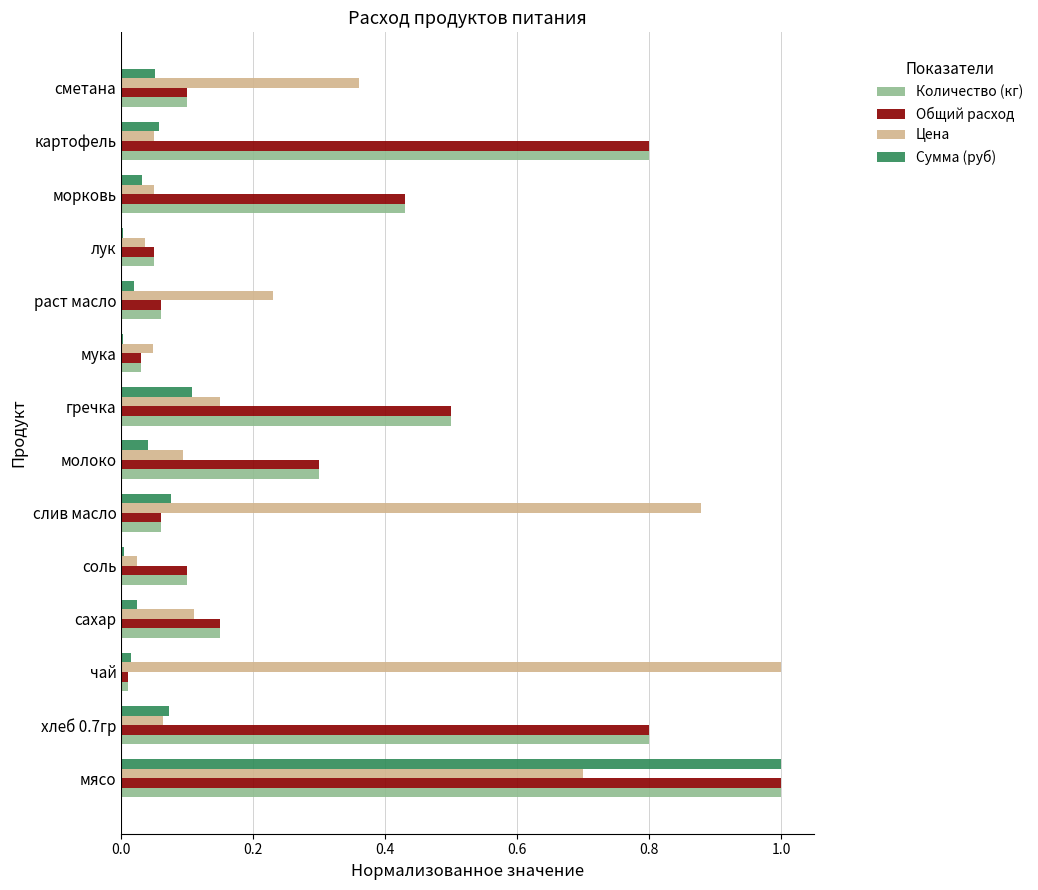

How many distinct data groups are displayed?

4